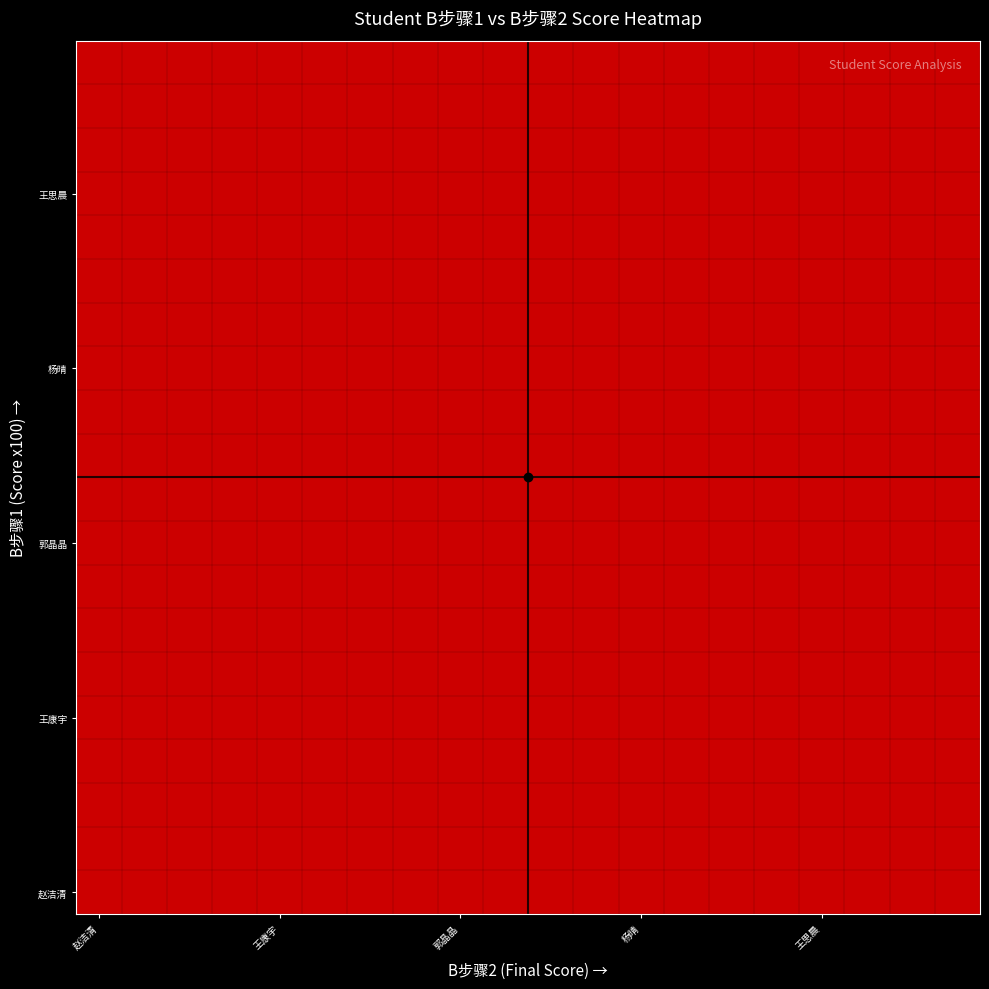

What is the minimum value shown in the chart?

0.1